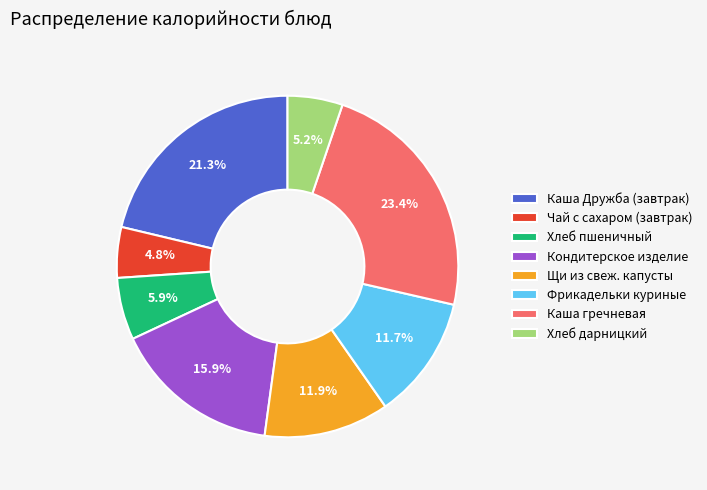

What percentage is the Каша Дружба (завтрак) slice, to the nearest percent?

21%